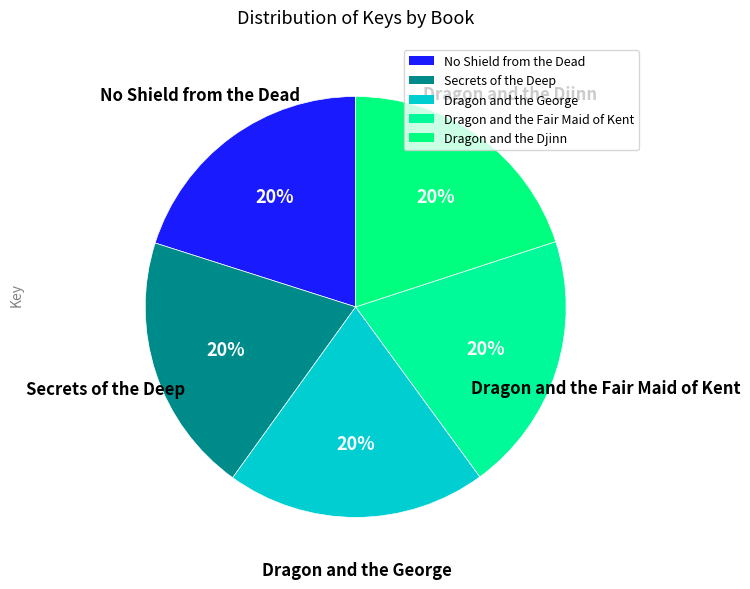

How many segments does this pie chart have?

5